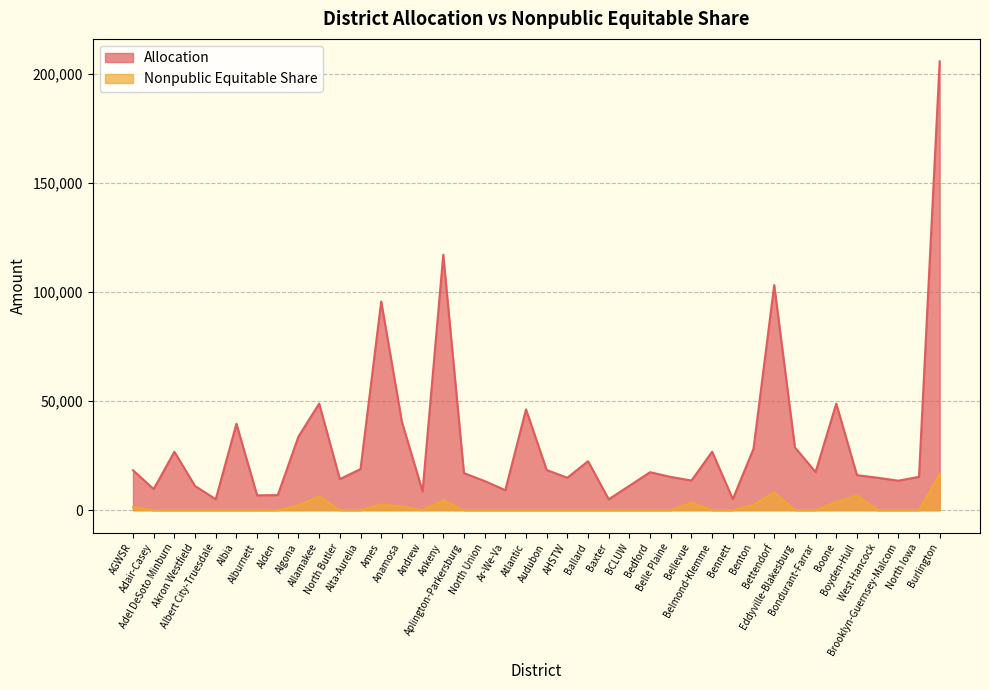

At how many categories does at least one series exceed 131356?

1